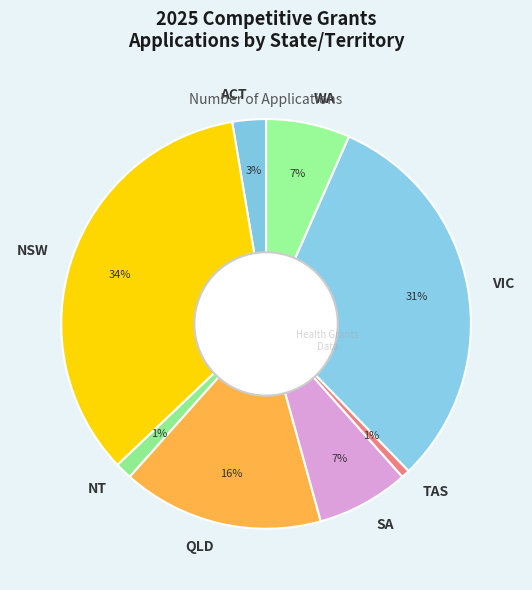

Is it true that TAS is 1% of the pie?

True